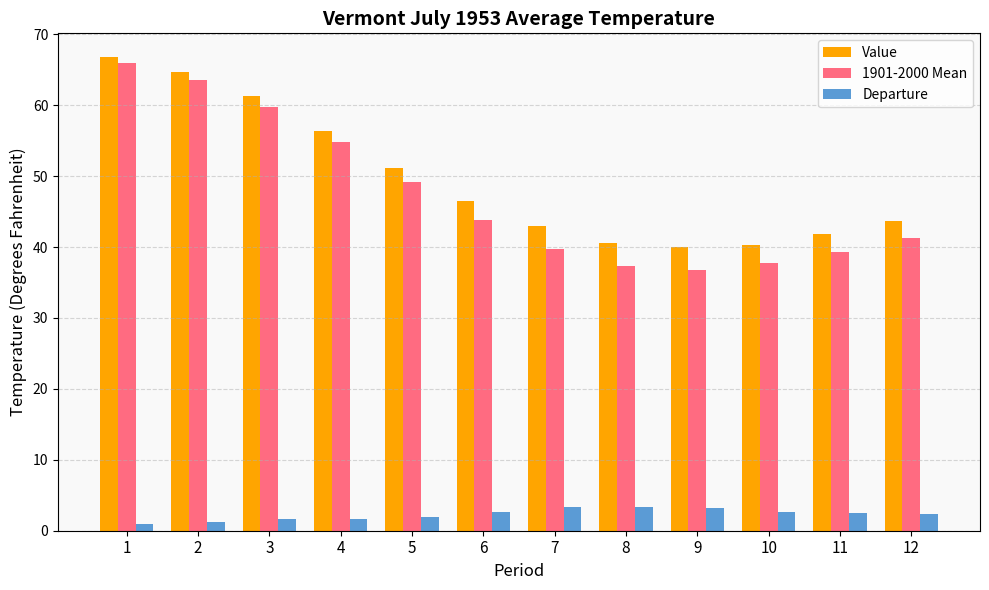

Rank the series by their maximum value, from lowest to highest.

Departure, 1901-2000 Mean, Value